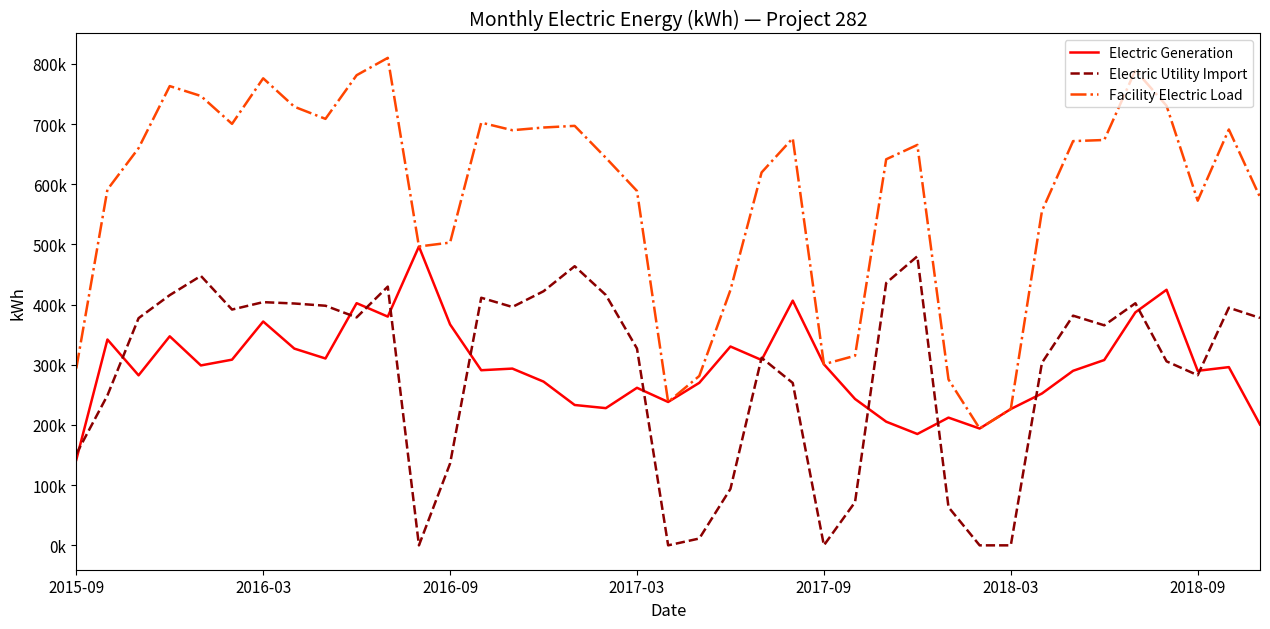

Does the chart have visible grid lines?

No